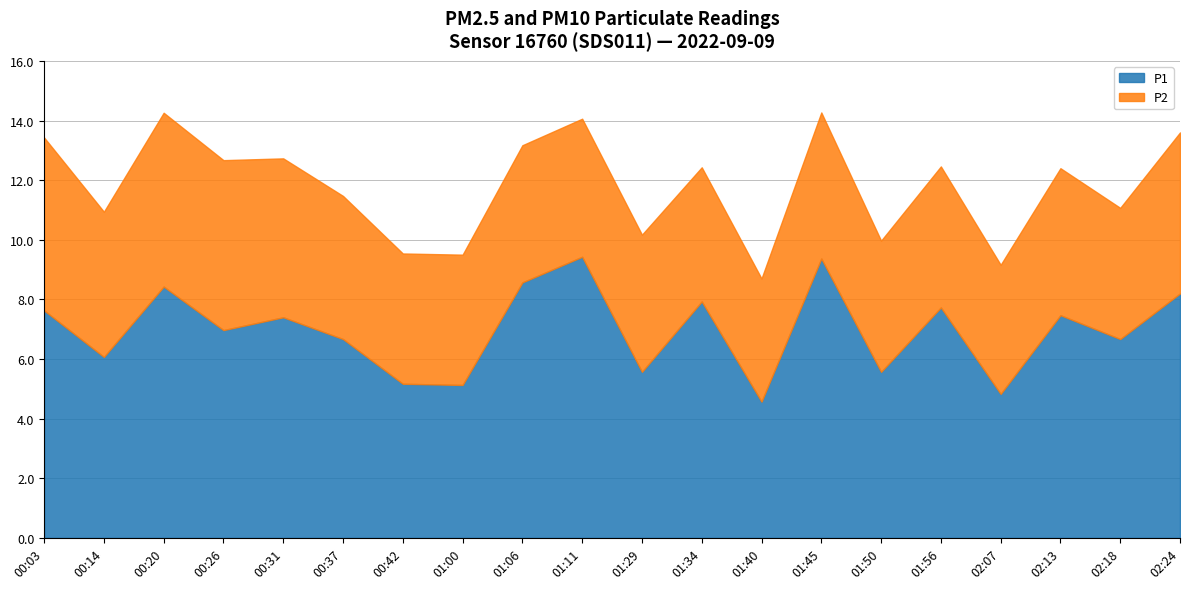

List the series in order of their peak value, lowest first.

P2, P1